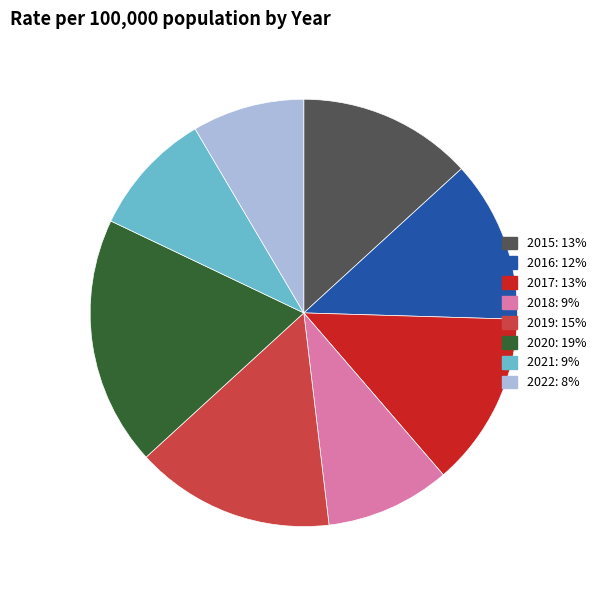

Do 2016 and 2022 together represent more than half of the pie?

No